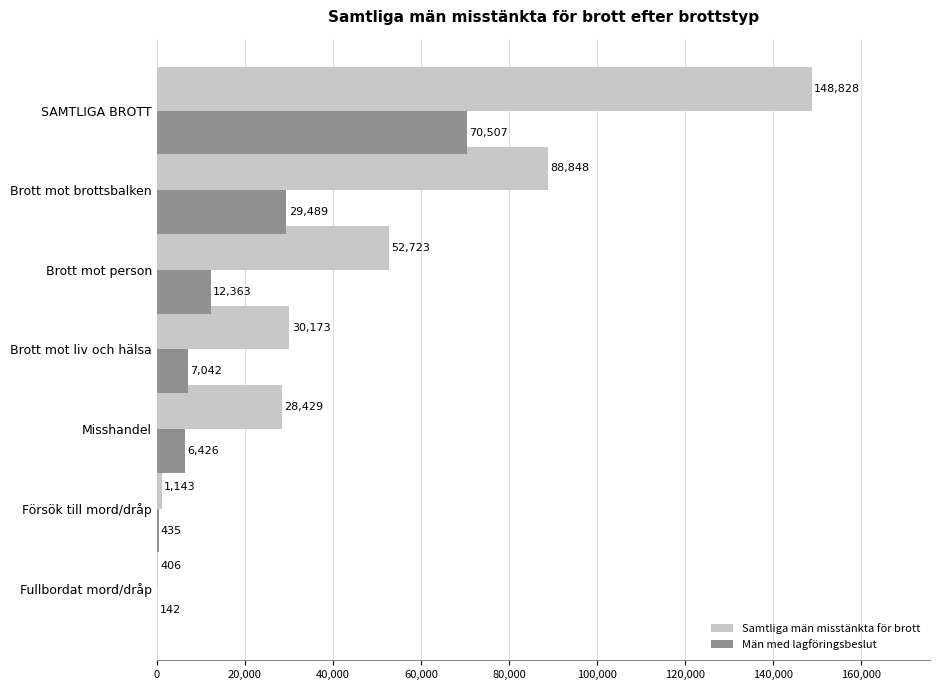

Which label corresponds to the largest value in the chart?

SAMTLIGA BROTT